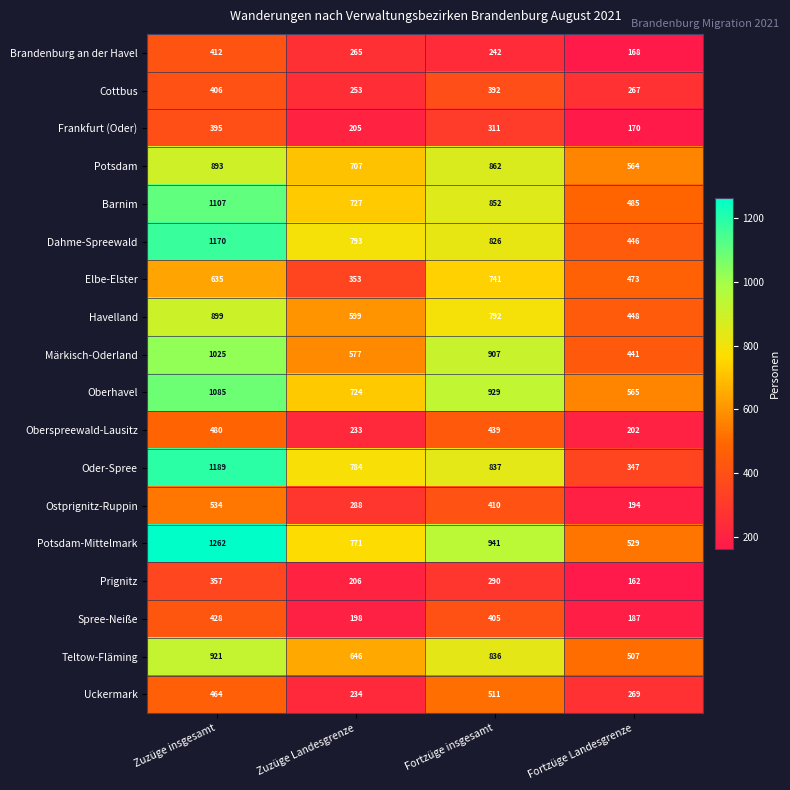

What is the minimum value shown in the chart?

162